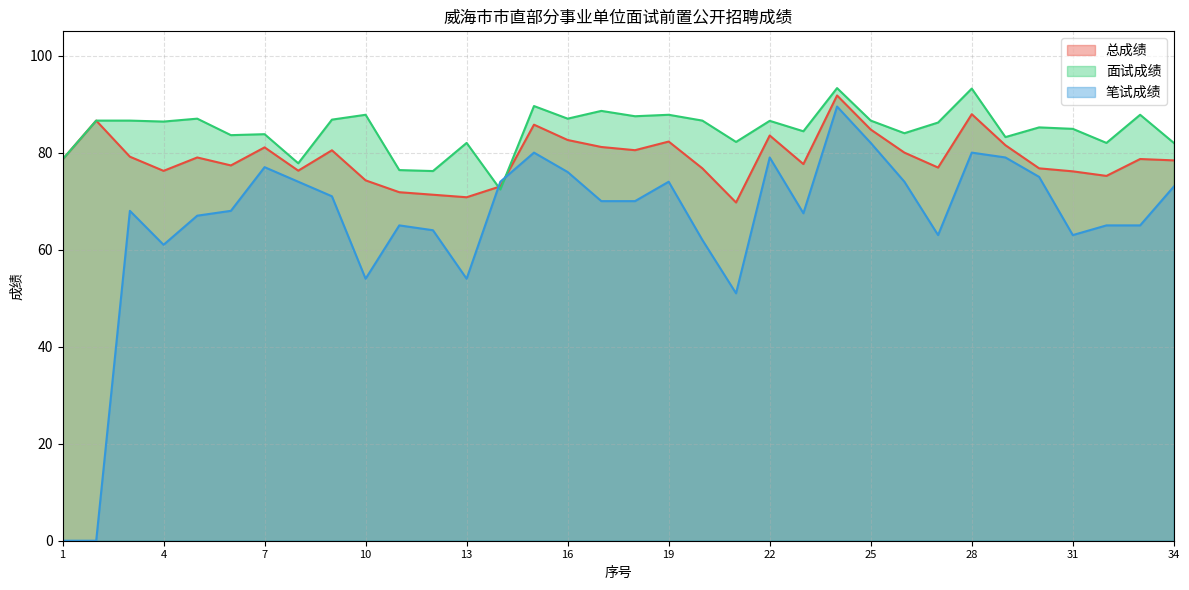

Rank the categories by 面试成绩 value from highest to lowest.

24, 28, 15, 17, 10, 19, 33, 18, 5, 16, 9, 2, 3, 20, 25, 22, 4, 27, 30, 31, 23, 26, 7, 6, 29, 21, 13, 32, 34, 1, 8, 11, 12, 14